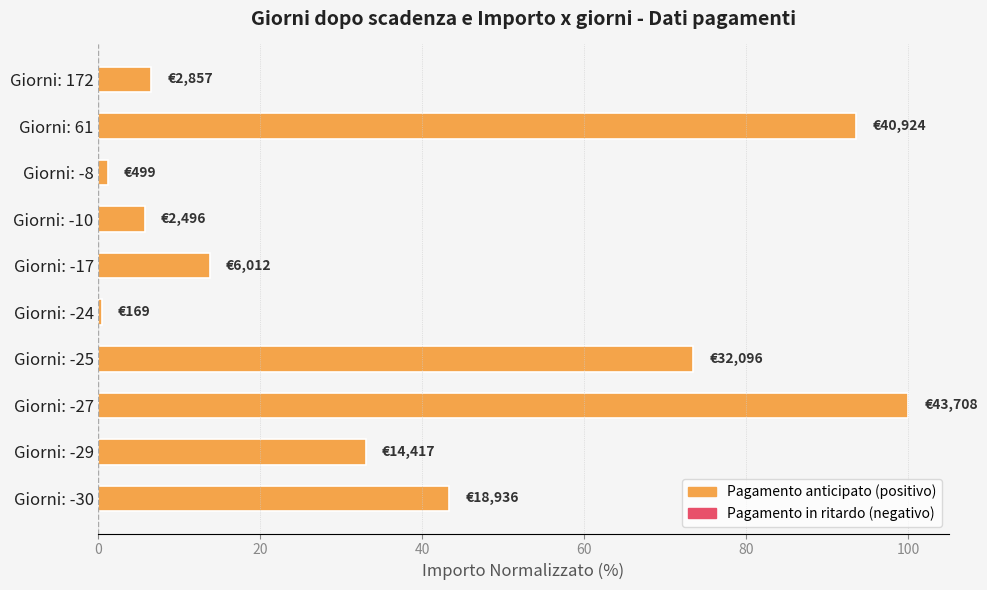

How many bars are there in total?

10